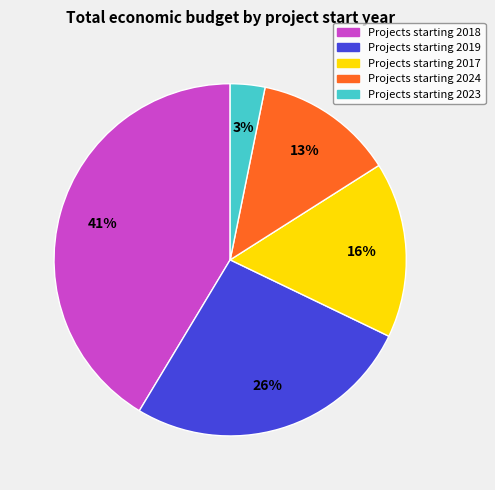

To the nearest percent, what is the average slice percentage?

20%